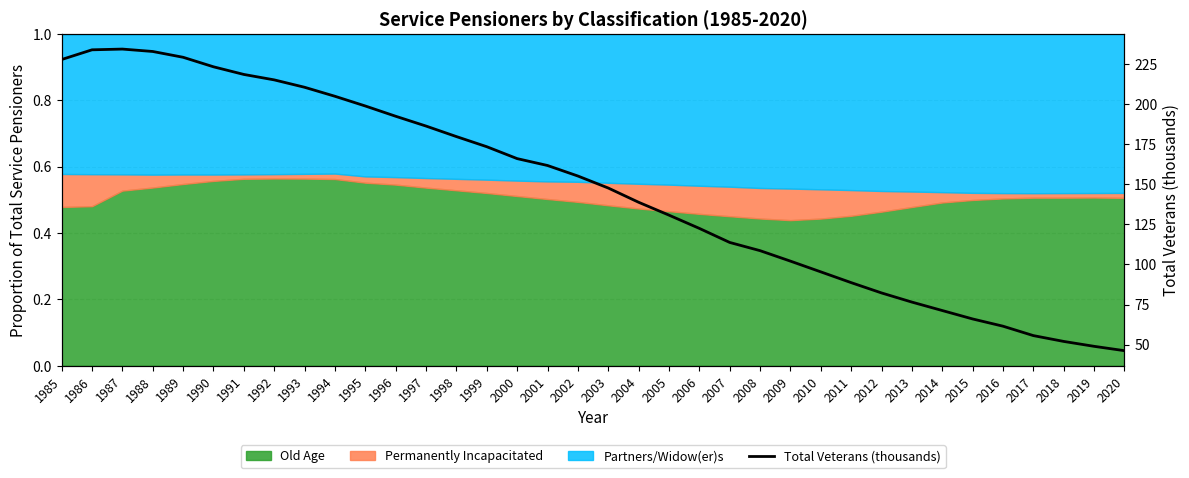

Between 1996 and 2006, which is larger?

1996